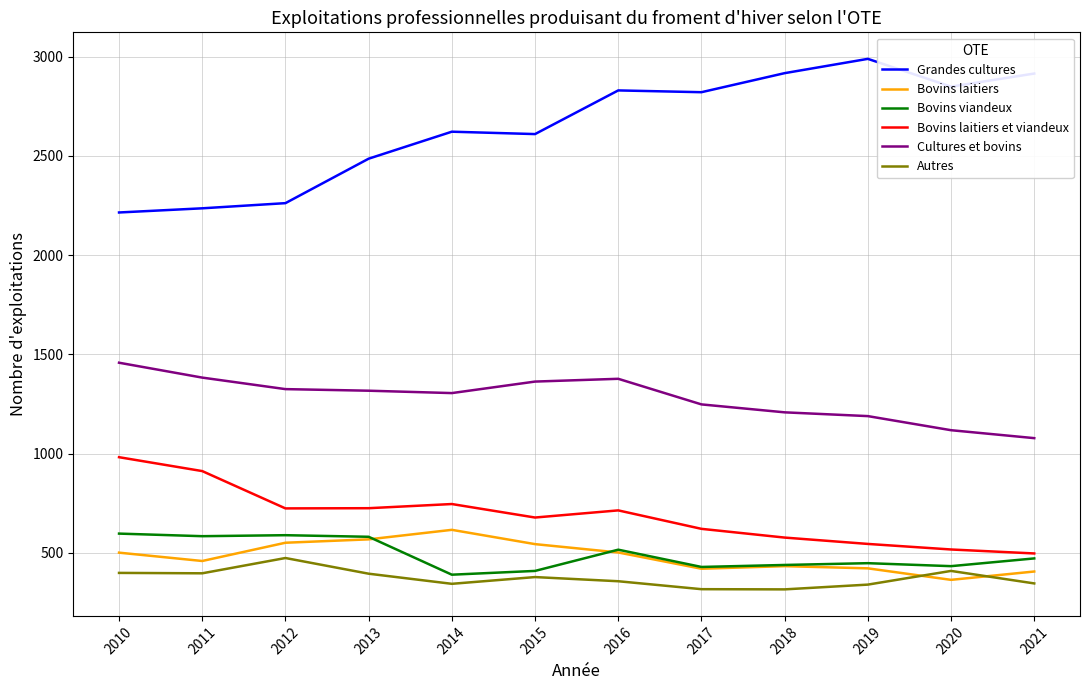

Which series has the widest spread of values?

Grandes cultures